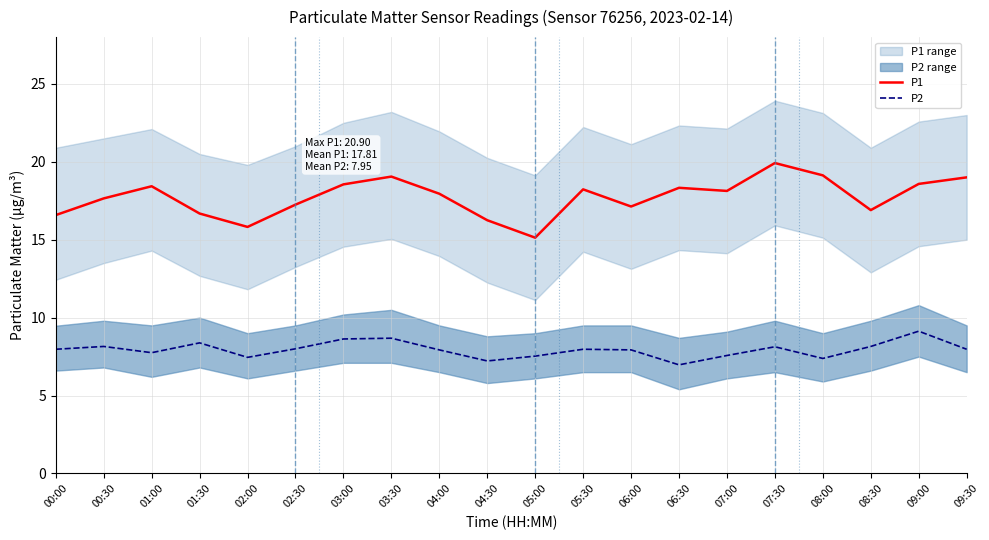

What position from the right is 03:30?

13